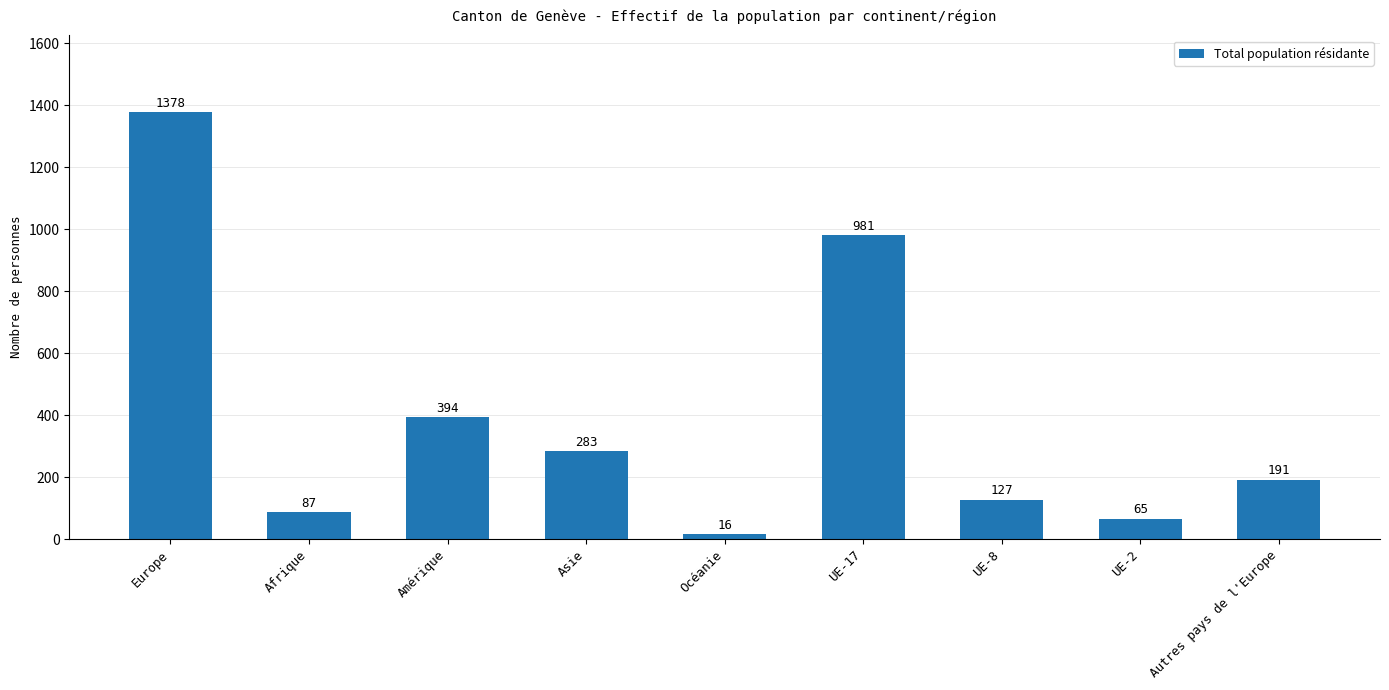

How many data points are less than 191?

4